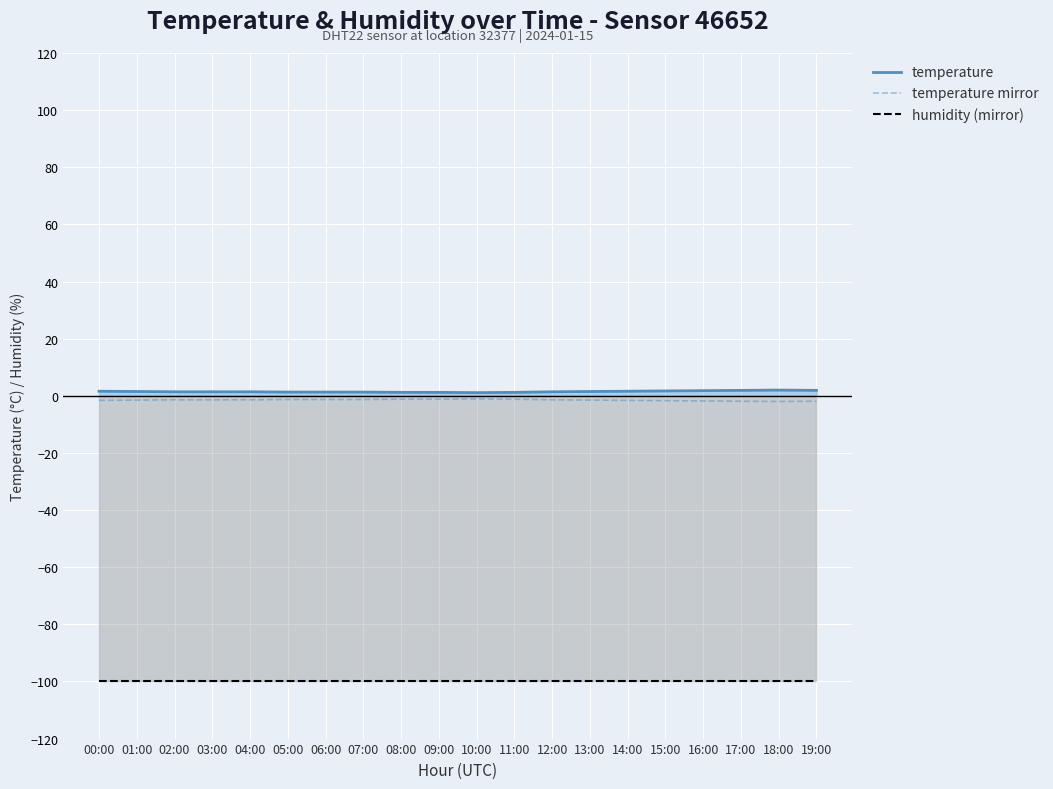

Reading left to right, extract all data points from this chart.

temperature line: 00:00=1.6	01:00=1.5	02:00=1.4	03:00=1.4	04:00=1.4	05:00=1.3	06:00=1.3	07:00=1.3	08:00=1.2	09:00=1.2	10:00=1.1	11:00=1.2	12:00=1.4	13:00=1.5	14:00=1.6	15:00=1.7	16:00=1.8	17:00=1.9	18:00=2.0	19:00=1.9
humidity mirror line: 00:00=-99.9	01:00=-99.9	02:00=-99.9	03:00=-99.9	04:00=-99.9	05:00=-99.9	06:00=-99.9	07:00=-99.9	08:00=-99.9	09:00=-99.9	10:00=-99.9	11:00=-99.9	12:00=-99.9	13:00=-99.9	14:00=-99.9	15:00=-99.9	16:00=-99.9	17:00=-99.9	18:00=-99.9	19:00=-99.9
temperature mirror: 00:00=-1.6	01:00=-1.5	02:00=-1.4	03:00=-1.4	04:00=-1.4	05:00=-1.3	06:00=-1.3	07:00=-1.3	08:00=-1.2	09:00=-1.2	10:00=-1.1	11:00=-1.2	12:00=-1.4	13:00=-1.5	14:00=-1.6	15:00=-1.7	16:00=-1.8	17:00=-1.9	18:00=-2.0	19:00=-1.9